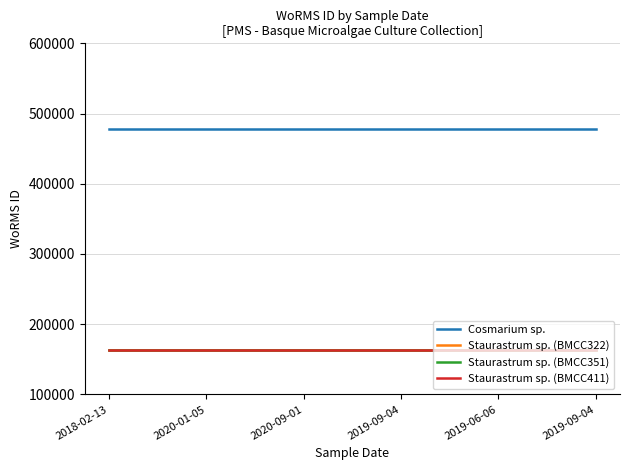

Does the chart have visible grid lines?

Yes